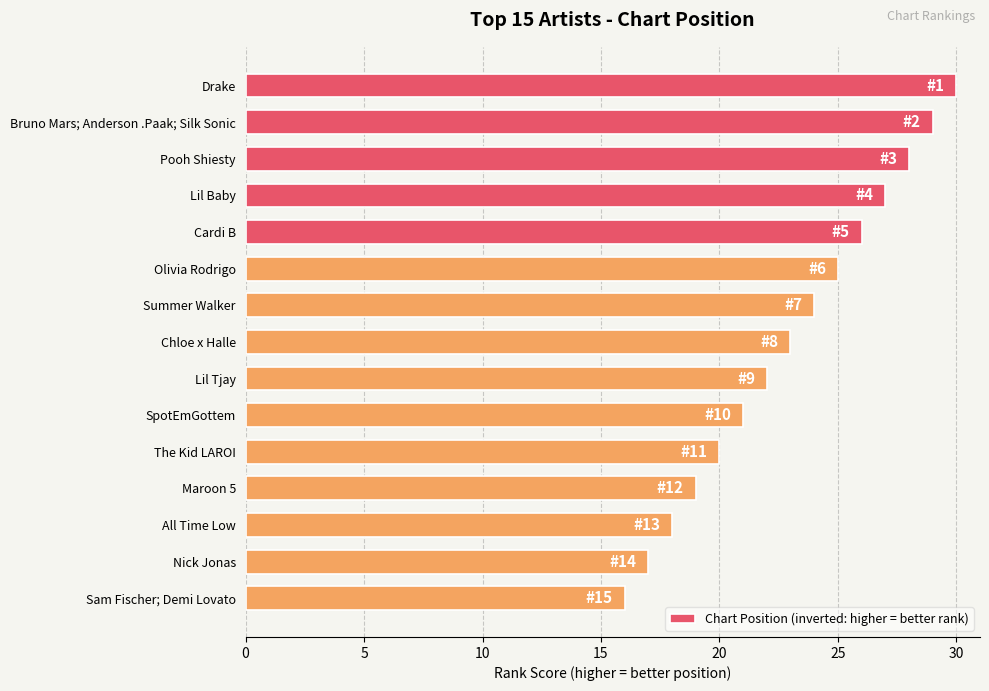

Between Drake and Lil Tjay, which is larger?

Drake